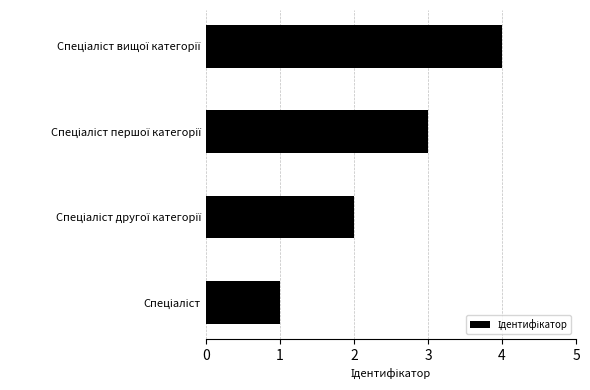

What is the greatest value displayed?

4